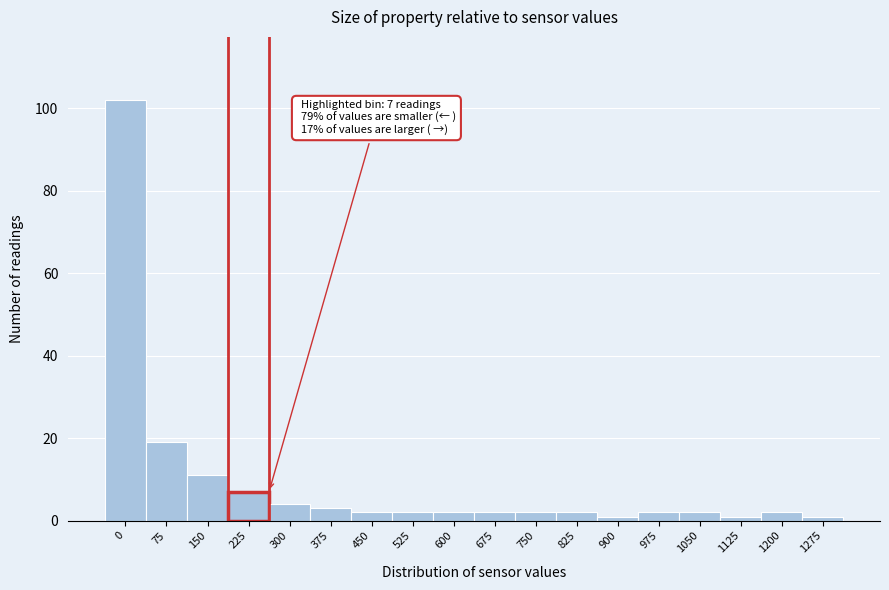

Reading right to left, list all the values displayed in this chart.

1	2	1	2	2	1	2	2	2	2	2	2	3	4	7	11	19	102